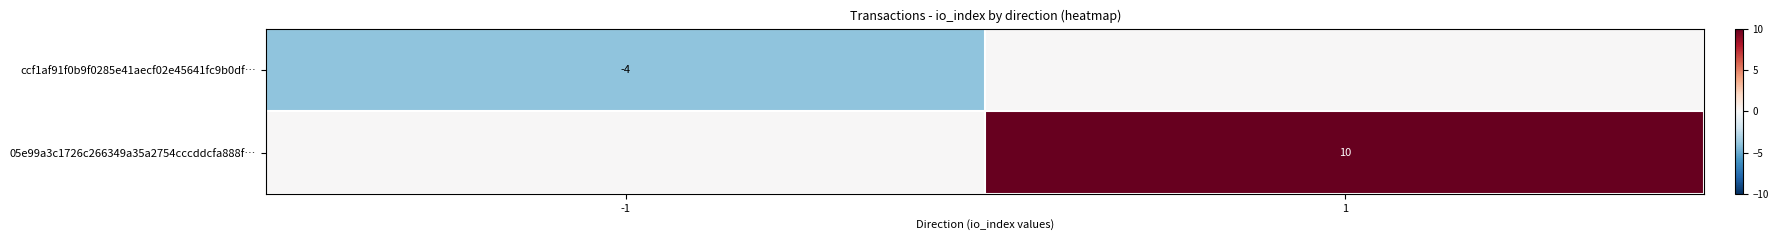

True or false: 05e99a3c1726c266349a35a2754cccddcfa888f… has a value of 10 at 1.

True